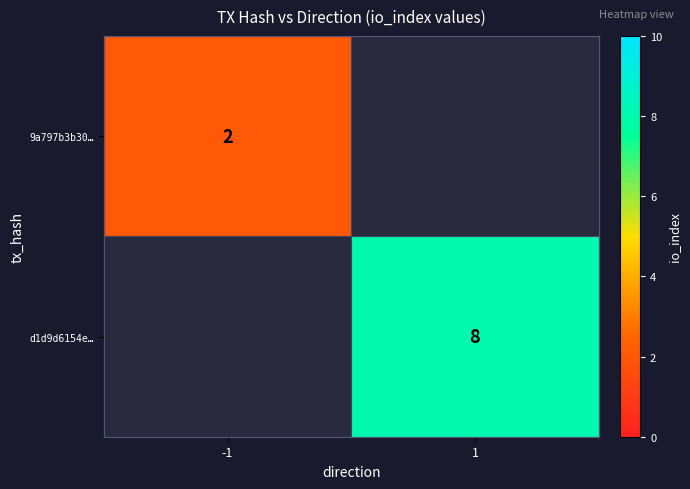

True or false: d1d9d6154e… has a value of 5 at 1.

False